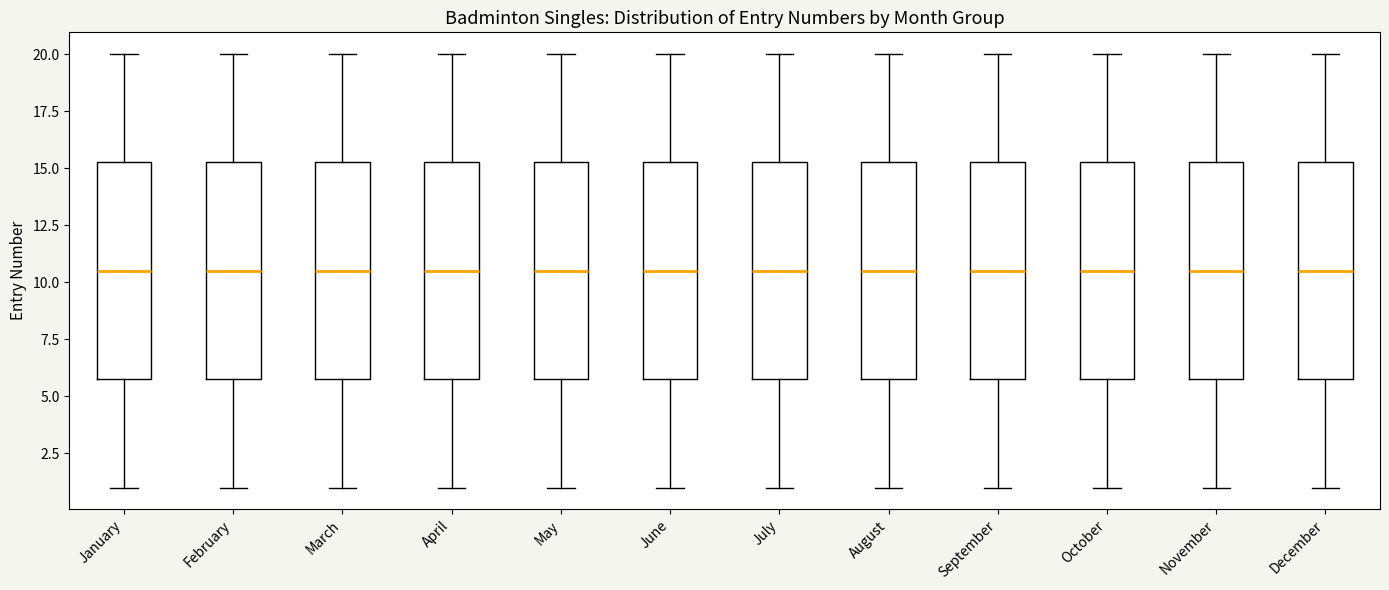

Reading left to right, transcribe this box plot: for each box, give where its median line is, the range the box spans, and where its two whiskers end, as read against the y-axis. The values are not printed on the chart, so give them approximately, as read against the axis.

January: median 10.5, box 6.0 to 15.5, whiskers 1.0 to 20.0
February: median 10.5, box 6.0 to 15.5, whiskers 1.0 to 20.0
March: median 10.5, box 6.0 to 15.5, whiskers 1.0 to 20.0
April: median 10.5, box 6.0 to 15.5, whiskers 1.0 to 20.0
May: median 10.5, box 6.0 to 15.5, whiskers 1.0 to 20.0
June: median 10.5, box 6.0 to 15.5, whiskers 1.0 to 20.0
July: median 10.5, box 6.0 to 15.5, whiskers 1.0 to 20.0
August: median 10.5, box 6.0 to 15.5, whiskers 1.0 to 20.0
September: median 10.5, box 6.0 to 15.5, whiskers 1.0 to 20.0
October: median 10.5, box 6.0 to 15.5, whiskers 1.0 to 20.0
November: median 10.5, box 6.0 to 15.5, whiskers 1.0 to 20.0
December: median 10.5, box 6.0 to 15.5, whiskers 1.0 to 20.0